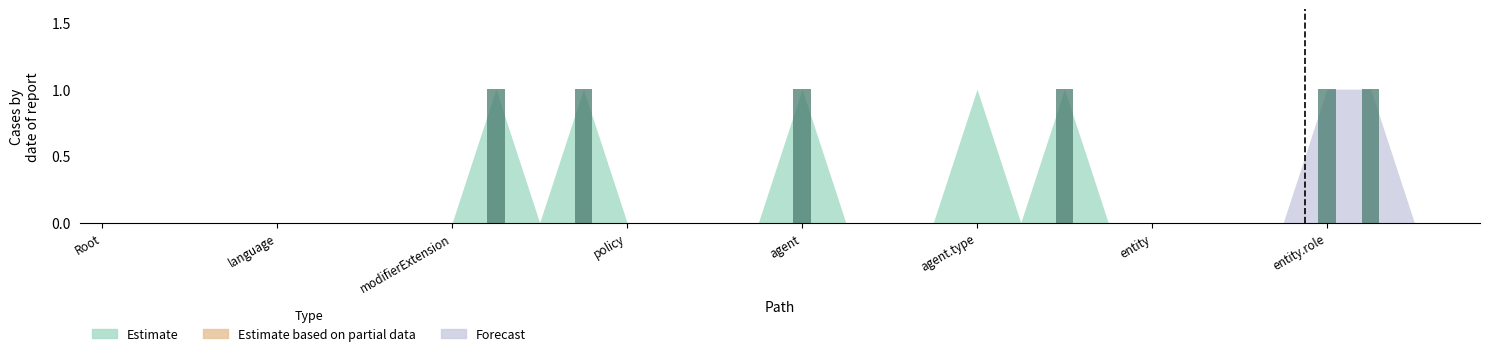

What is the sum of all values?

6